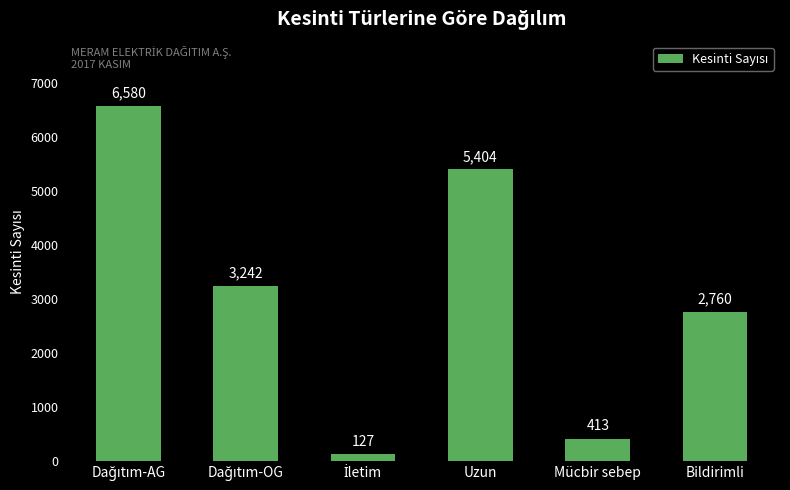

Reading left to right, list all the values displayed in this chart.

6580	3242	127	5404	413	2760